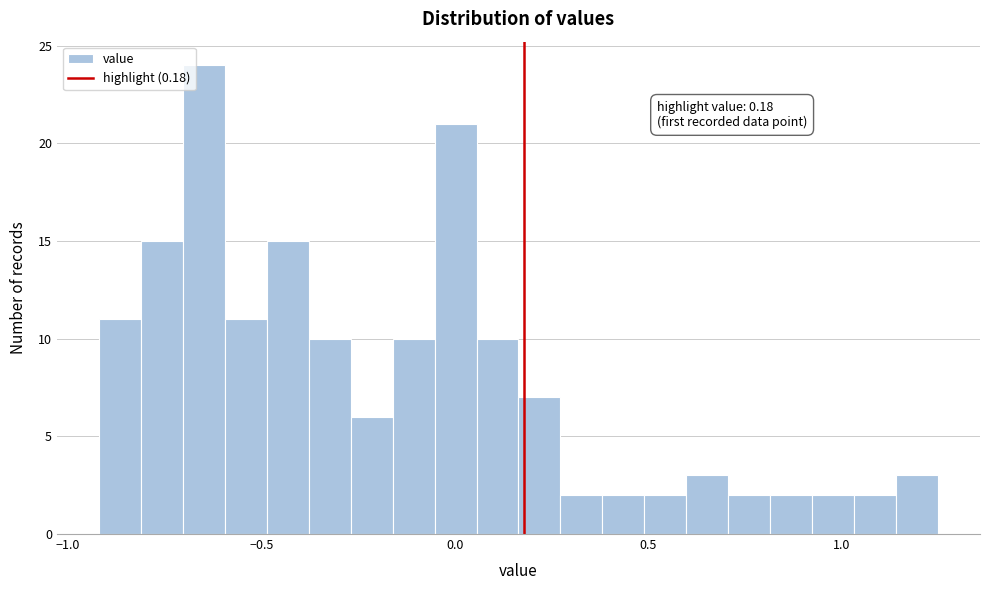

Around what value on the x-axis is the tallest bar? Give the approximate position of its centre, as read against the axis.

-0.65